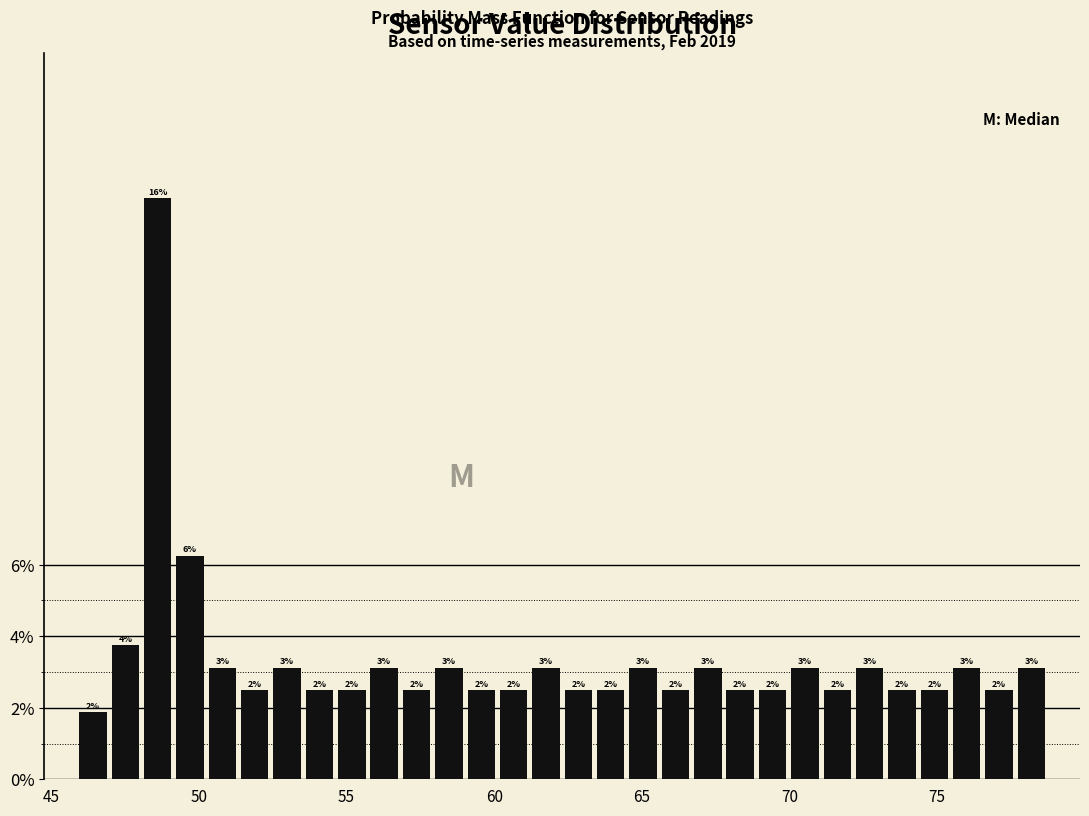

Around what value on the x-axis is the tallest bar? Give the approximate position of its centre, as read against the axis.

48.5